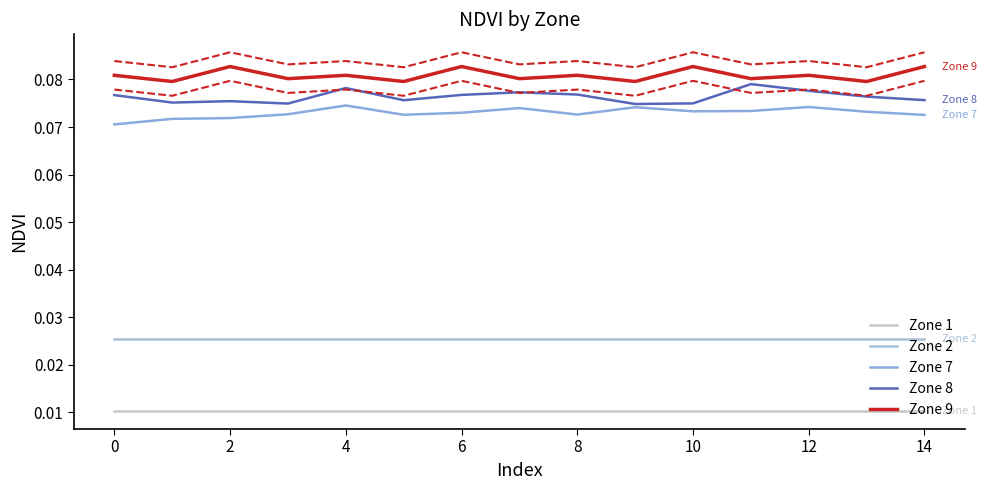

Which series has the largest range (max minus min)?

Zone 8